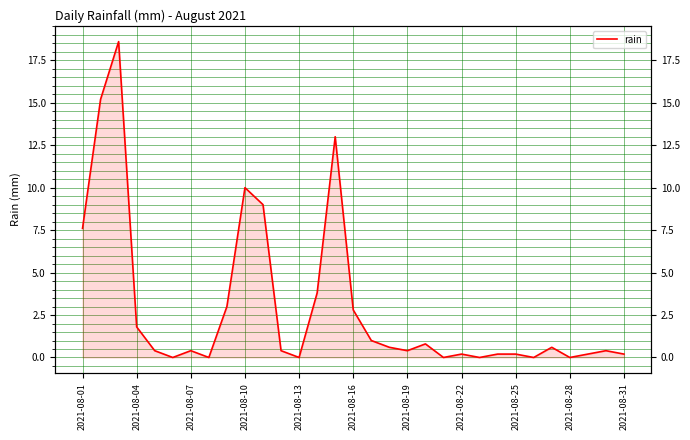

What is the difference between the values at 29 and 2021-08-01?

7.2